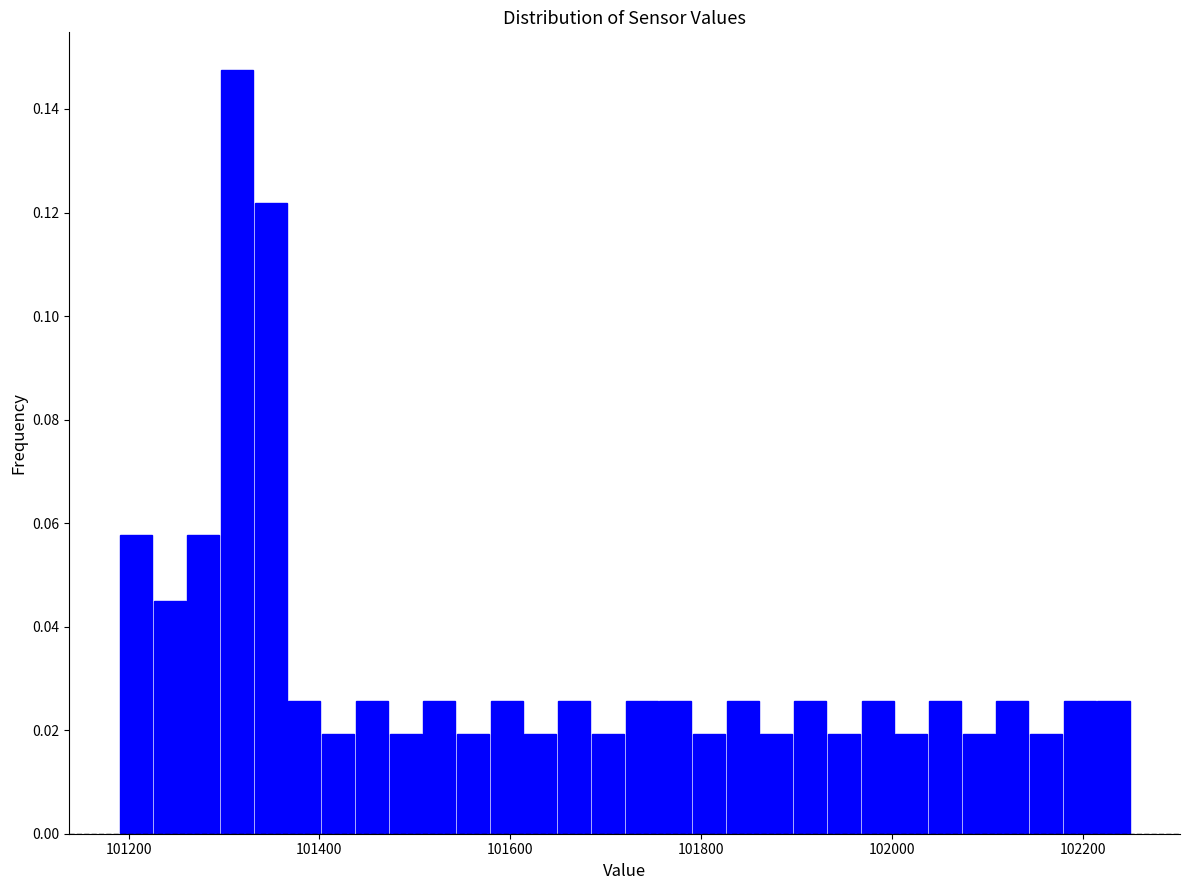

Around what value on the x-axis is the tallest bar? Give the approximate position of its centre, as read against the axis.

101320